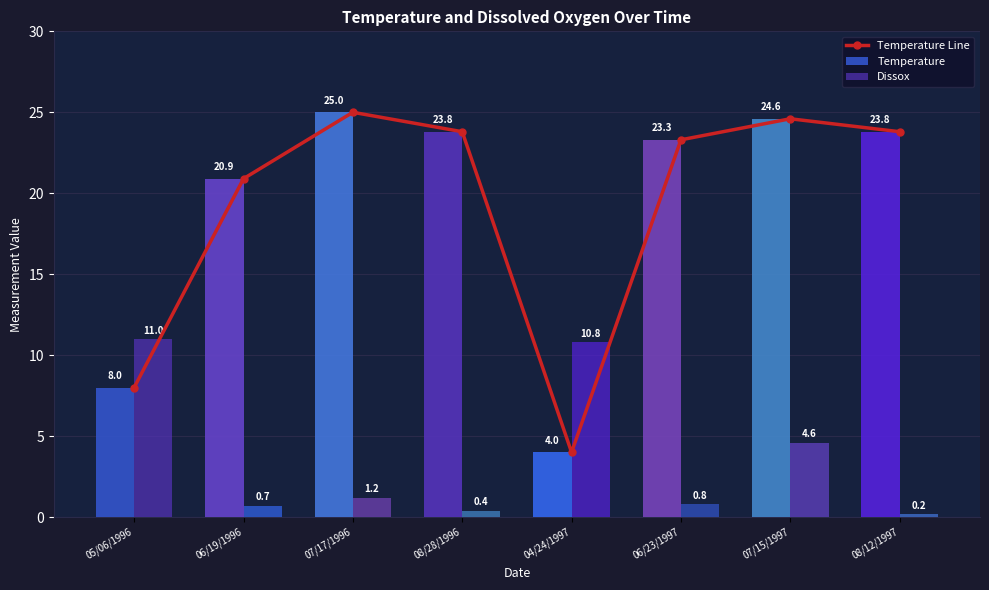

Which has a higher value, 07/17/1996 or 06/19/1996?

07/17/1996